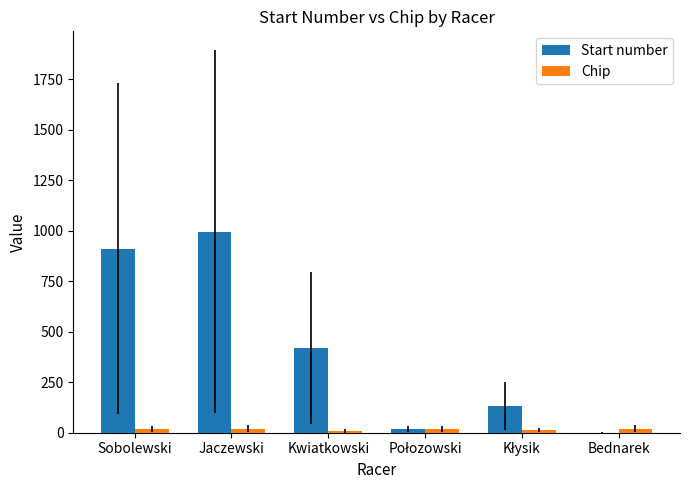

At which category is the sum across all series the highest?

Jaczewski